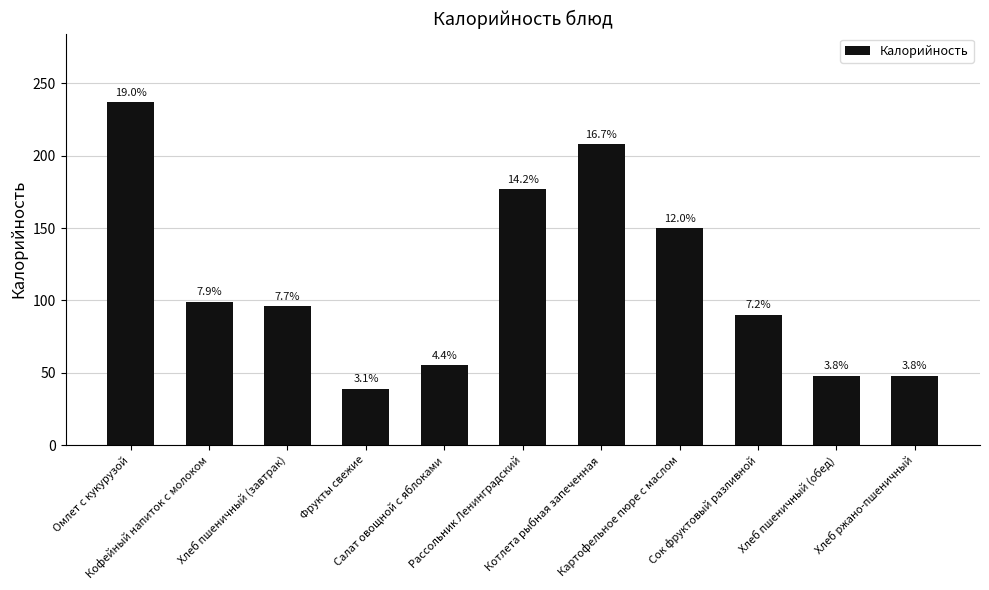

What is the value of the 1st bar from the left?

237